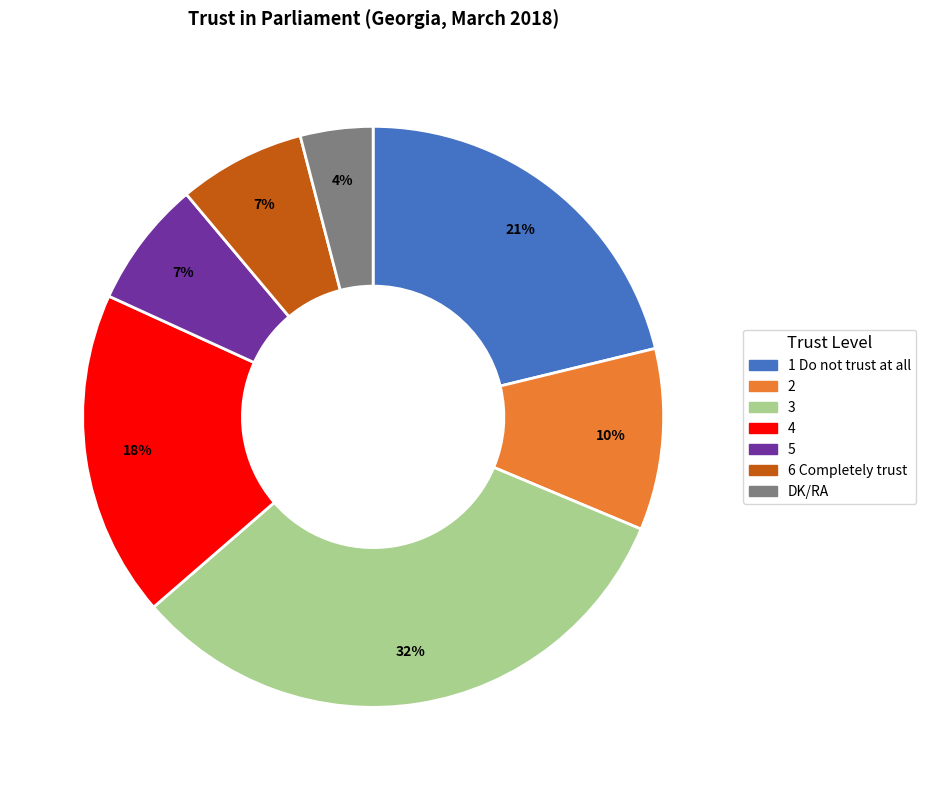

Between 3 and DK/RA, which is larger?

3